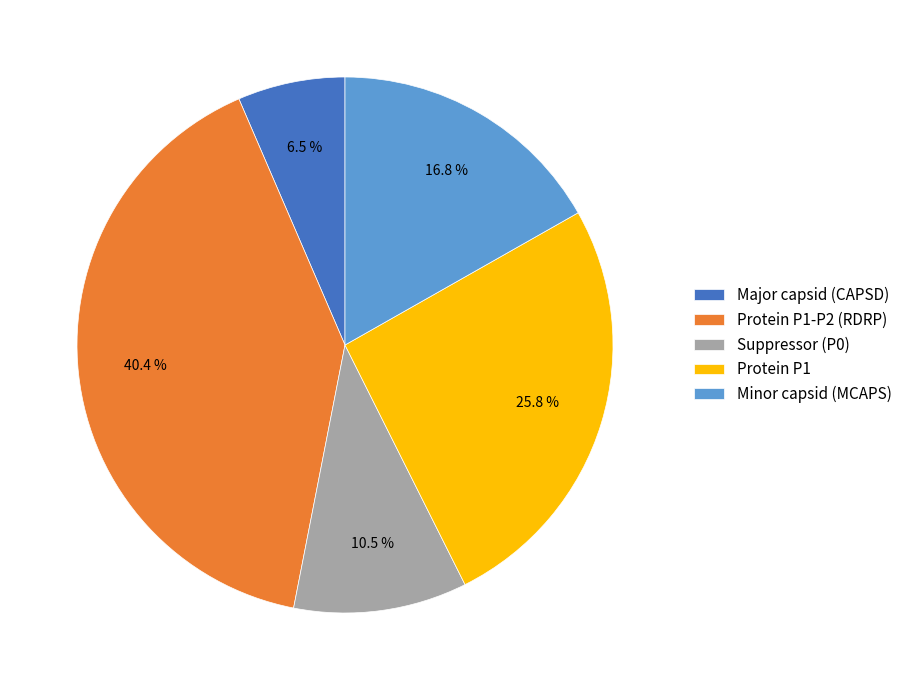

Is the sum of Minor capsid (MCAPS) and Protein P1-P2 (RDRP) greater than half?

Yes